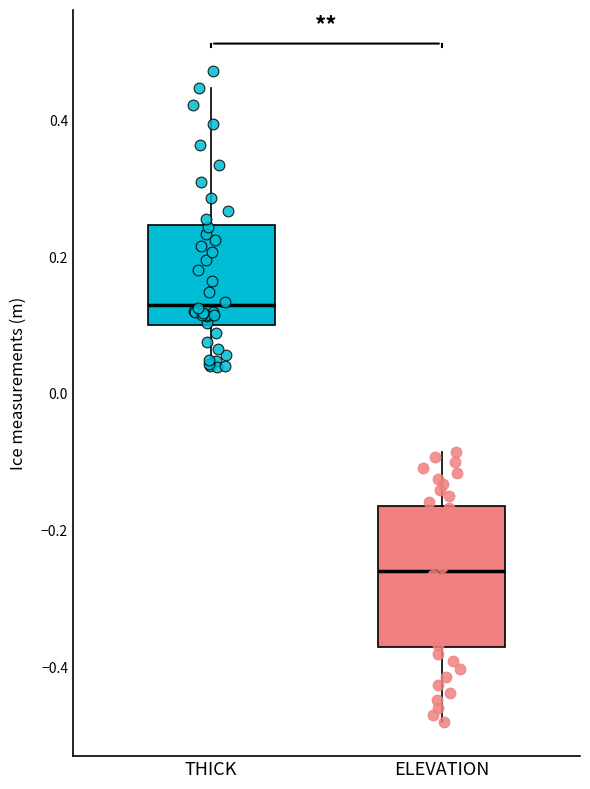

Reading left to right, transcribe this box plot: for each box, give where its median line is, the range the box spans, and where its two whiskers end, as read against the y-axis. The values are not printed on the chart, so give them approximately, as read against the axis.

THICK: median 0.12, box 0.10 to 0.24, whiskers 0.04 to 0.44
ELEVATION: median -0.26, box -0.38 to -0.16, whiskers -0.48 to -0.08